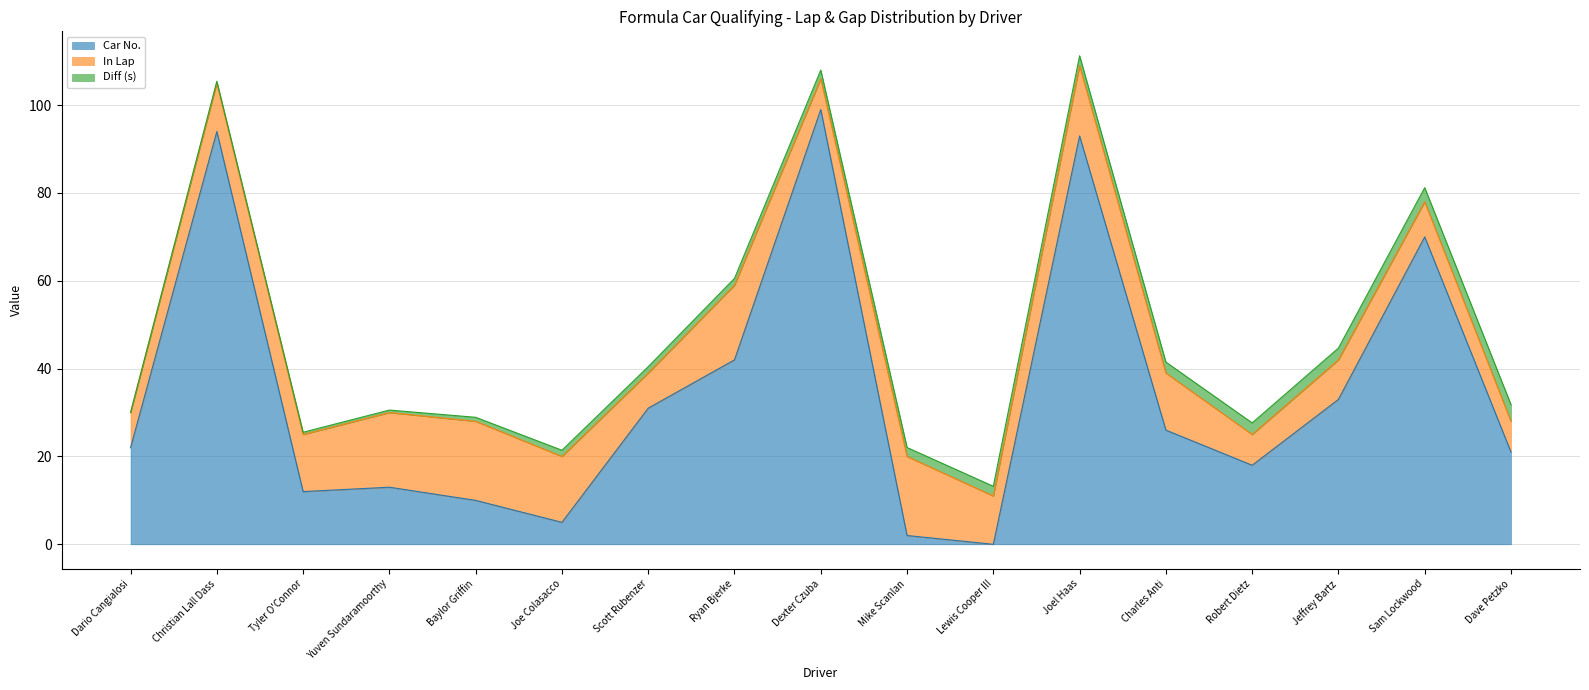

At which category is the sum across all series the highest?

Joel Haas